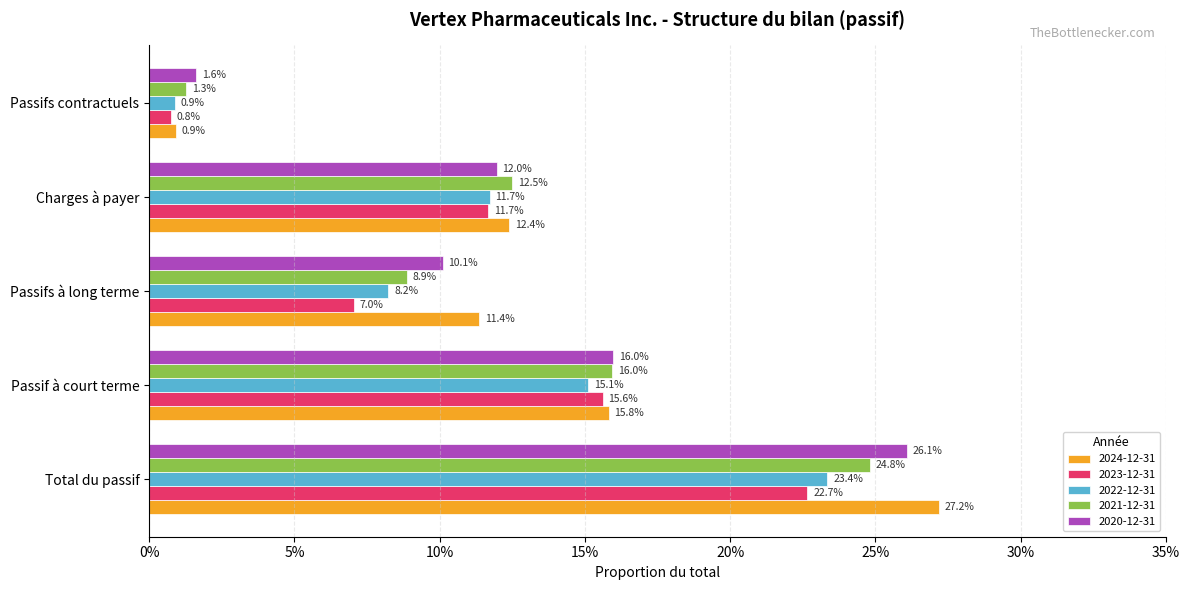

What are all the series names shown in the legend?

2024-12-31, 2023-12-31, 2022-12-31, 2021-12-31, 2020-12-31